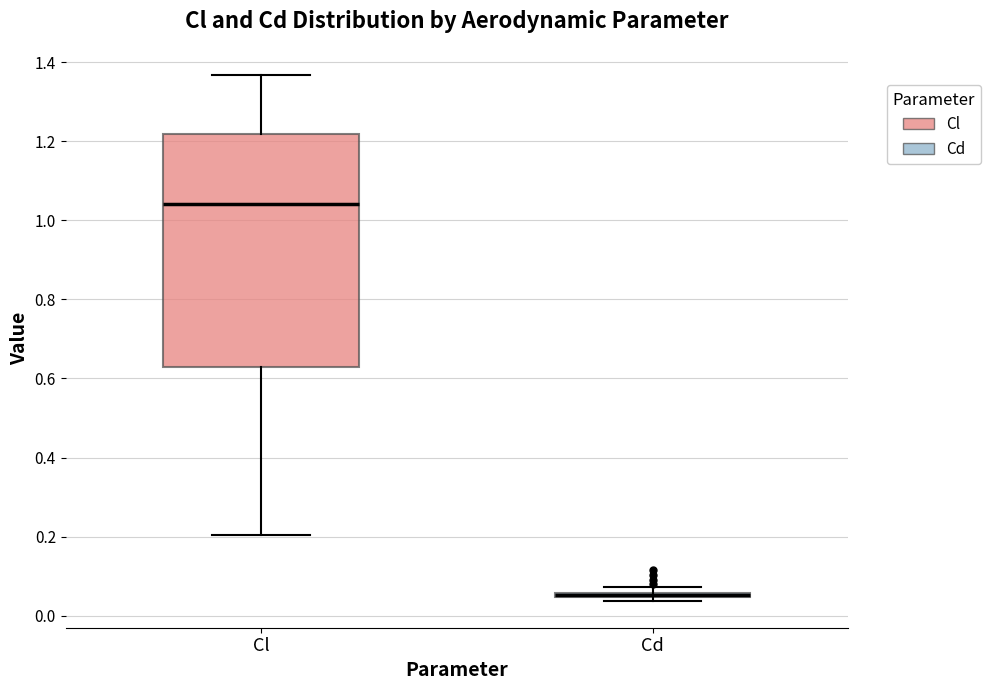

Which box is the tallest, from its lower edge to its upper edge?

Cl